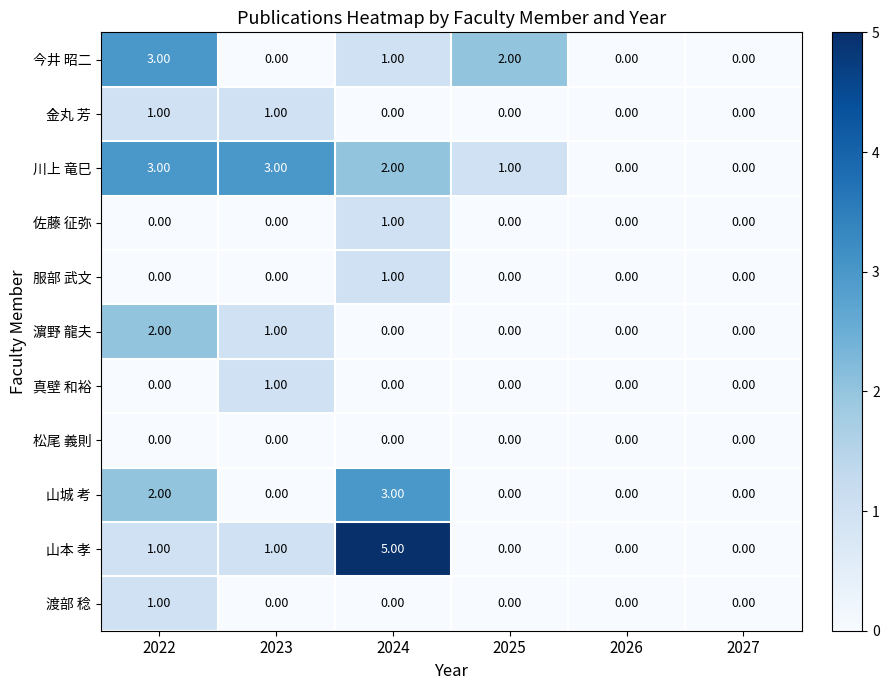

How many positive values does the 川上 竜巳 series have?

4